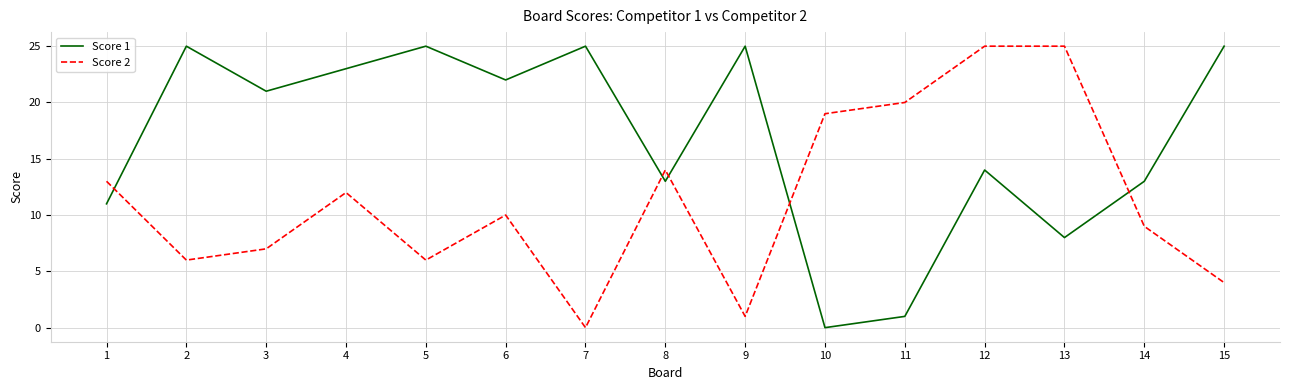

True or false: Score 1 has more than 0 points higher than both neighbors.

True